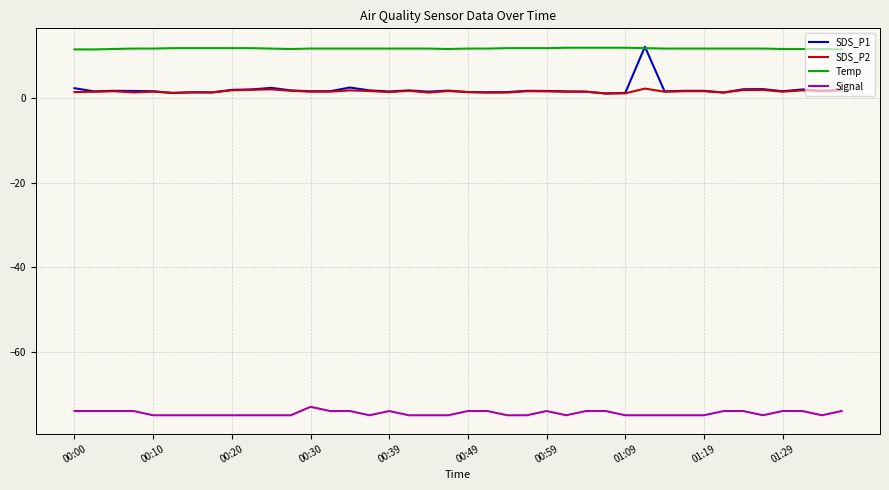

Which series has the largest range (max minus min)?

SDS_P1